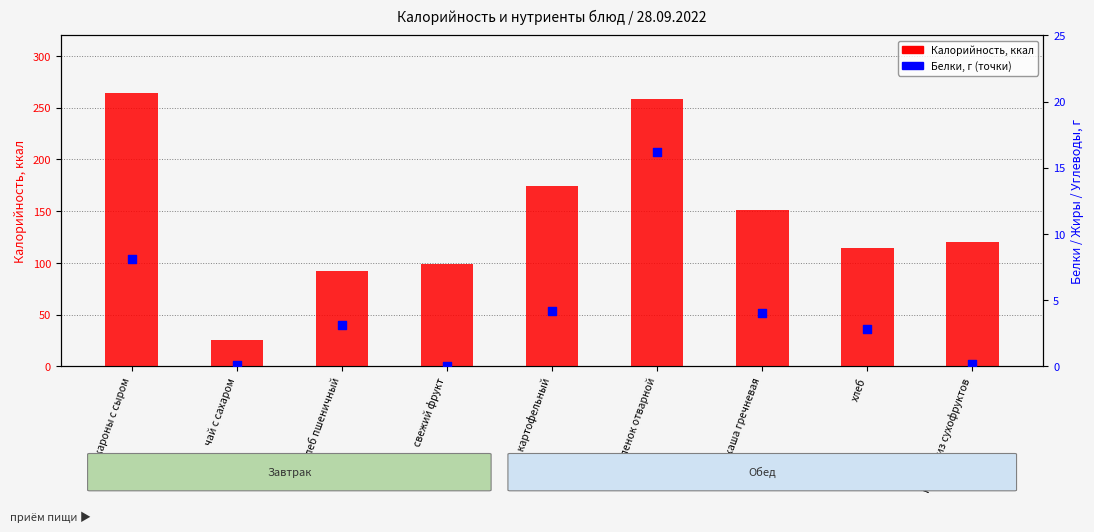

Which series contains the highest Y value?

Калорийность